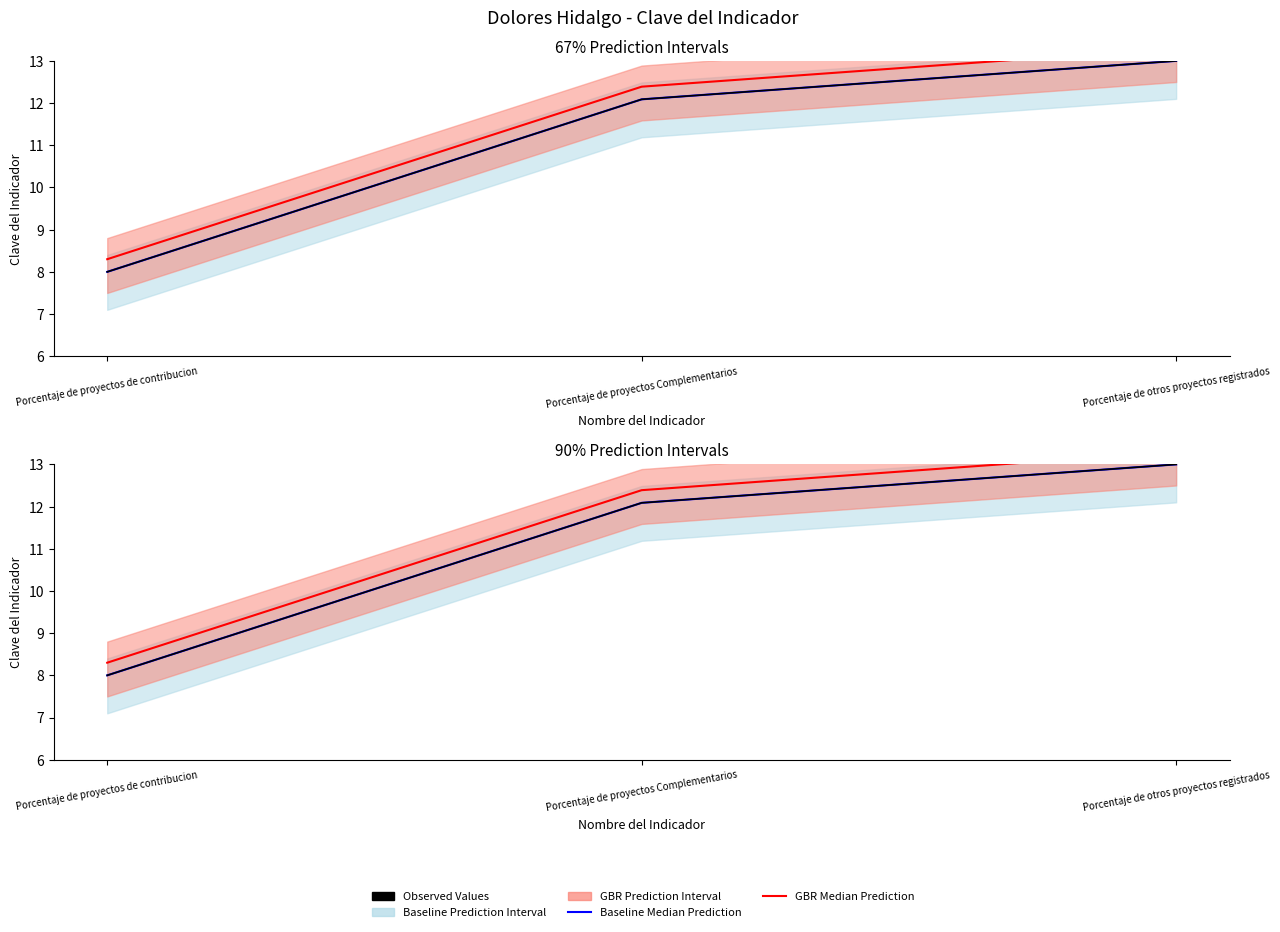

What position from the left is Porcentaje de proyectos de contribucion?

1